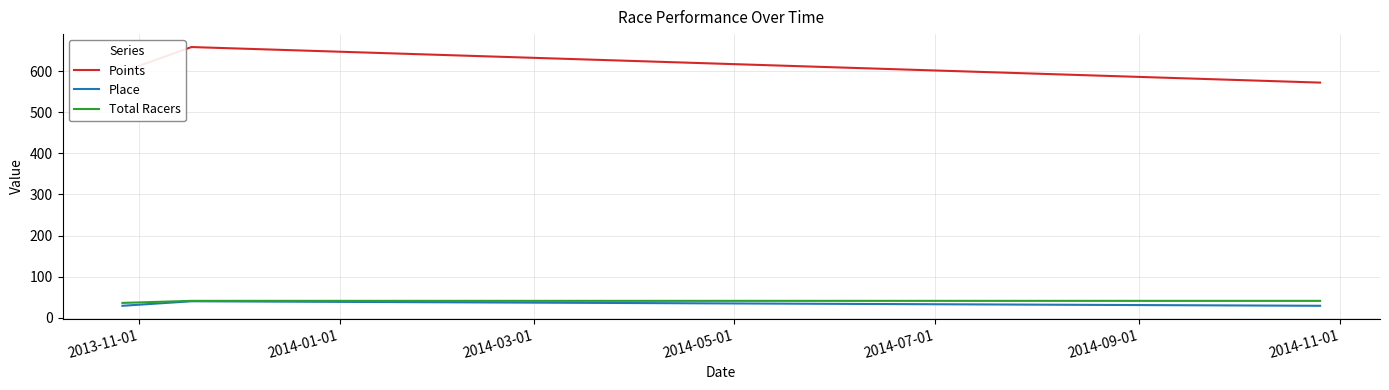

Which series has the largest range (max minus min)?

Points